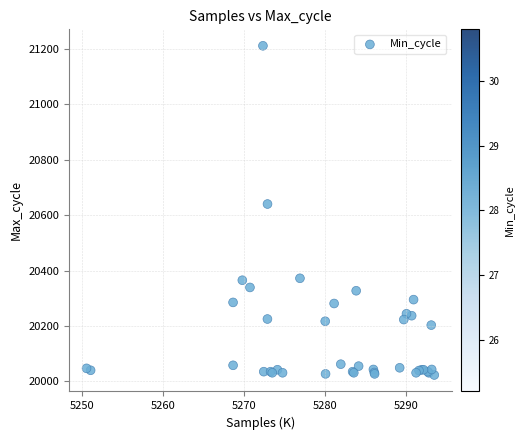

What Y value in the scatter plot is closest to 20617?

20640